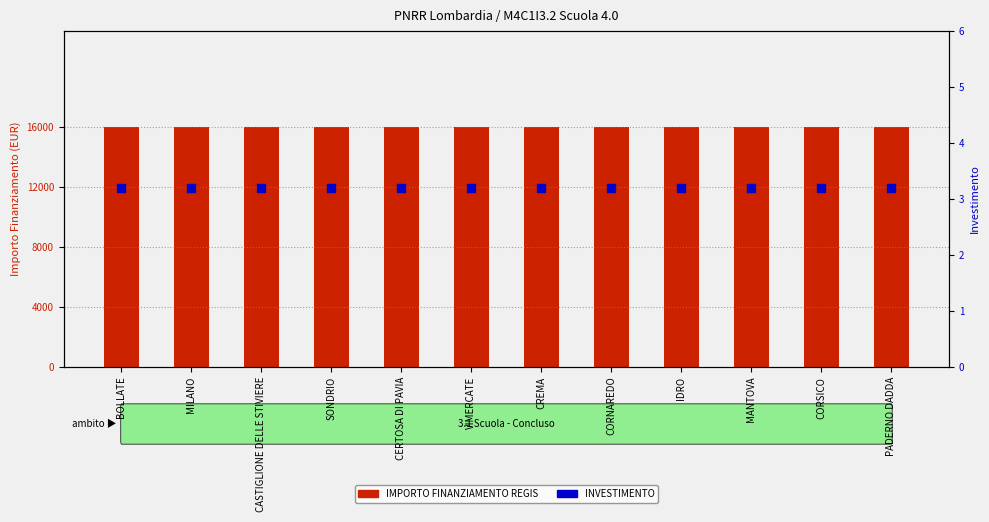

At how many categories does at least one series exceed 15311?

12